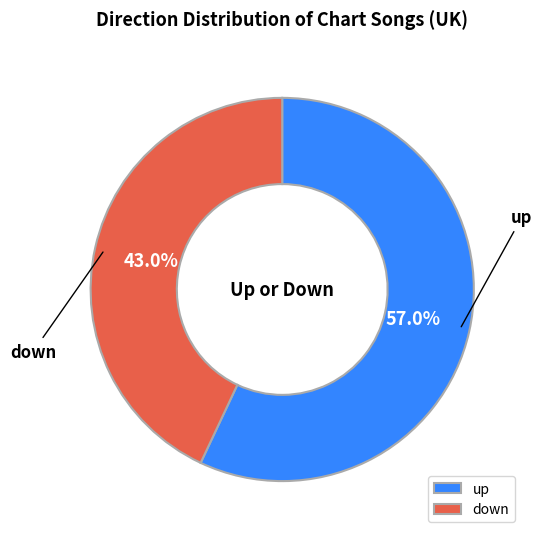

True or false: up accounts for 51% of the total.

False